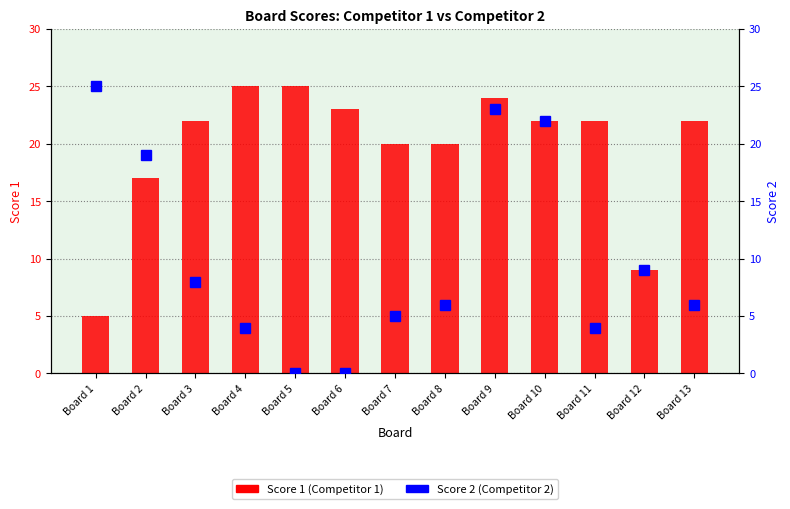

What is the value of the Score 1 bar at the 4th from the left?

25